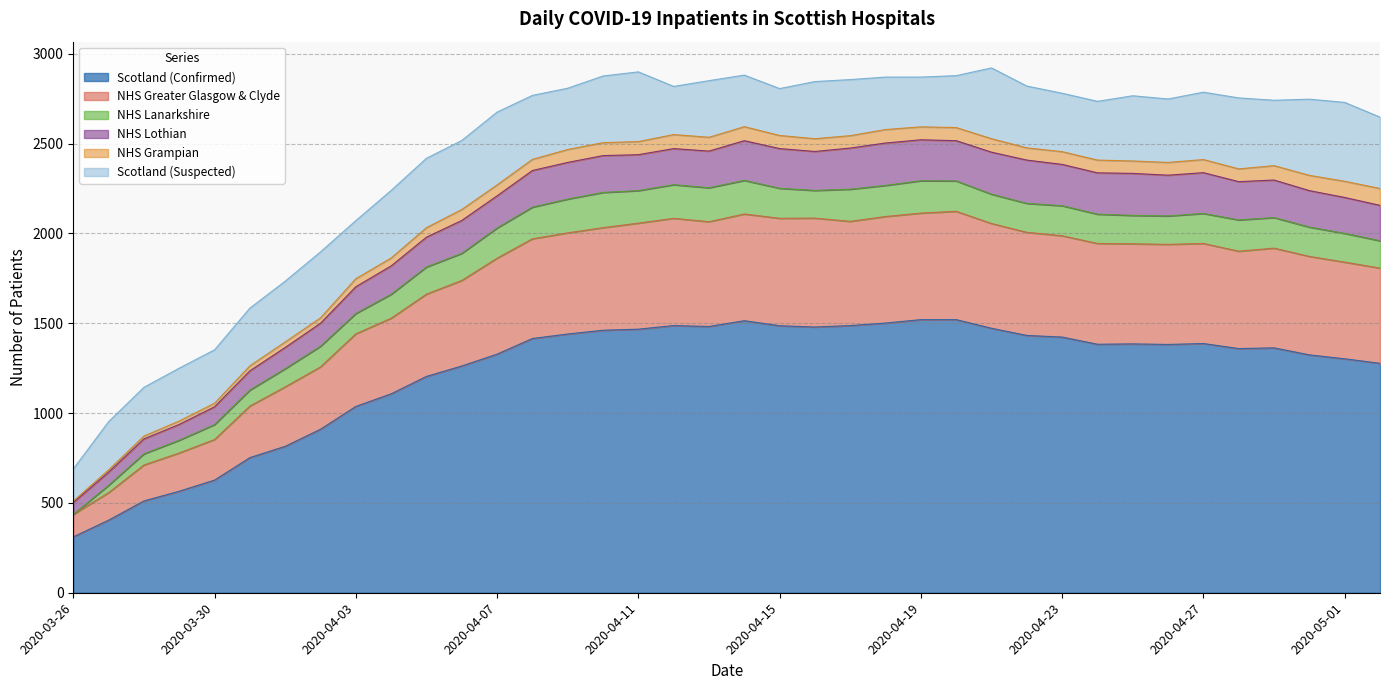

What are all the series names shown in the legend?

Scotland (Confirmed), NHS Greater Glasgow & Clyde, NHS Lanarkshire, NHS Lothian, NHS Grampian, Scotland (Suspected)